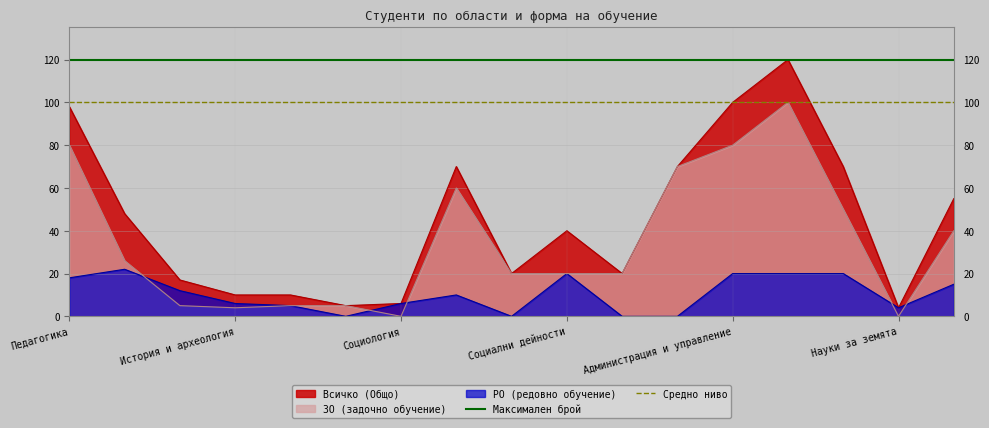

Read the ЗО (задочно обучение) value at Педагогика.

80